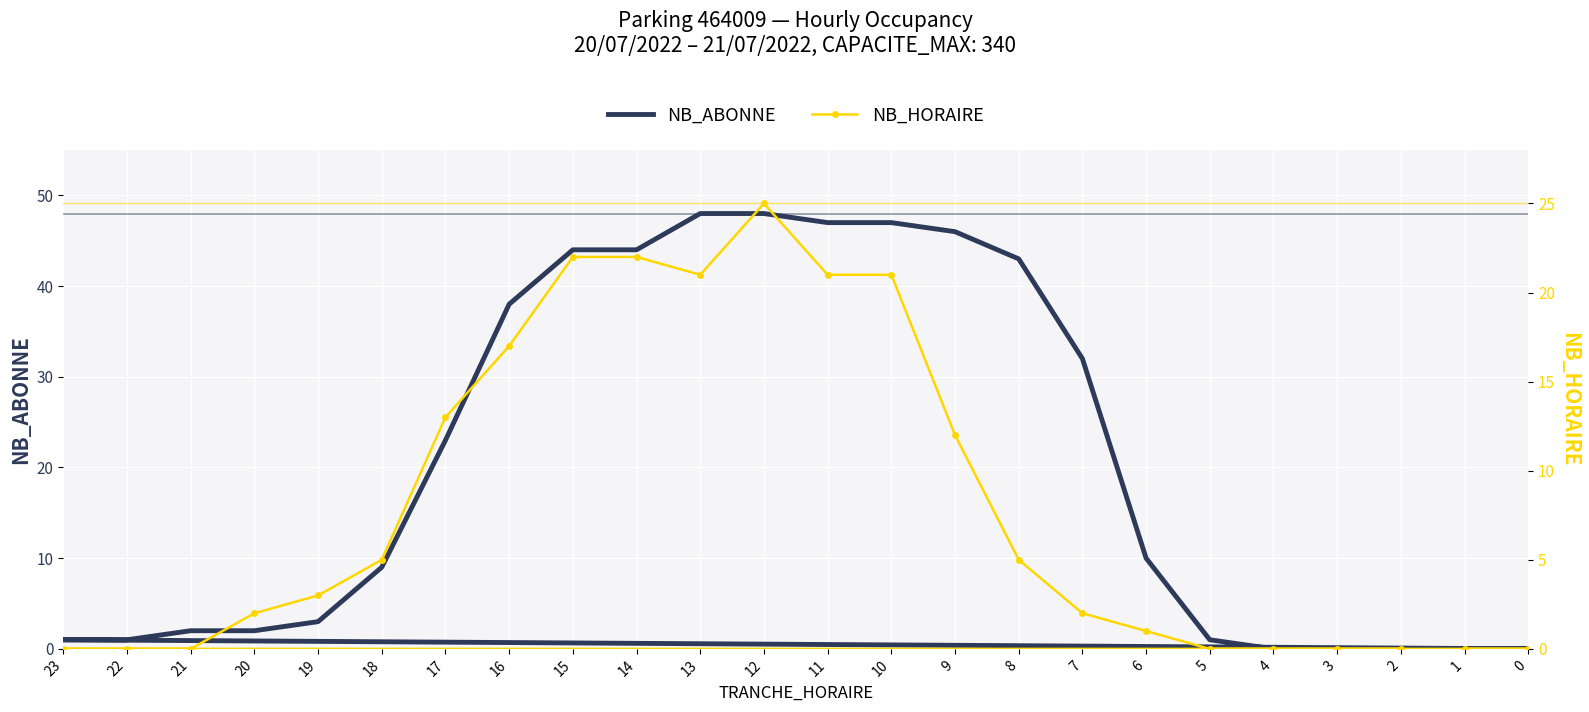

What is the sum of all NB_ABONNE values?

489